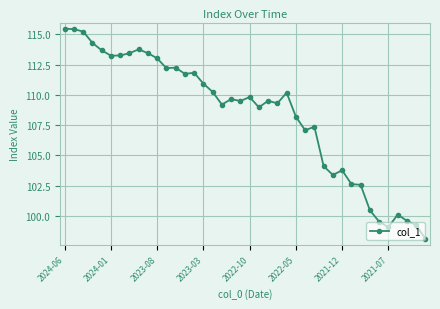

What is the sum of all values?

4335.1